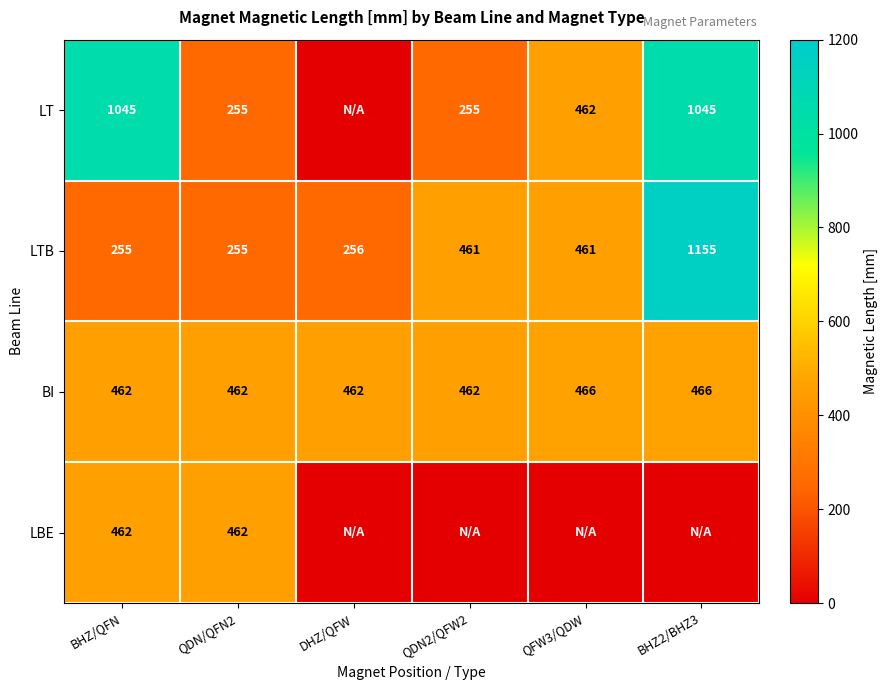

Between DHZ/QFW and BHZ/QFN, which is larger?

BHZ/QFN